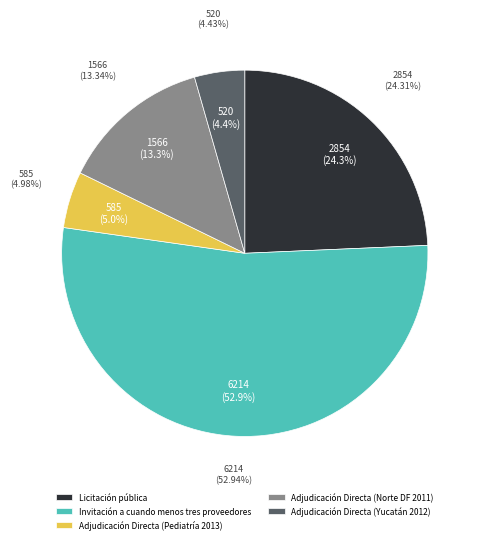

Does Adjudicación Directa (Yucatán) represent more than half of the total?

No